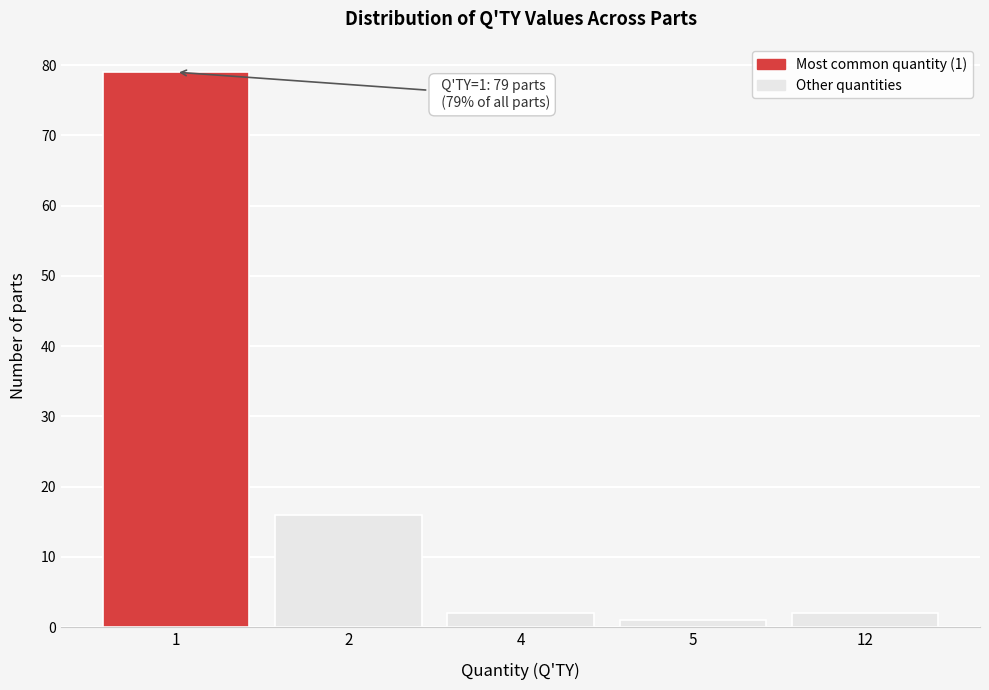

Reading left to right, transcribe all the data shown in this chart.

79	16	2	1	2